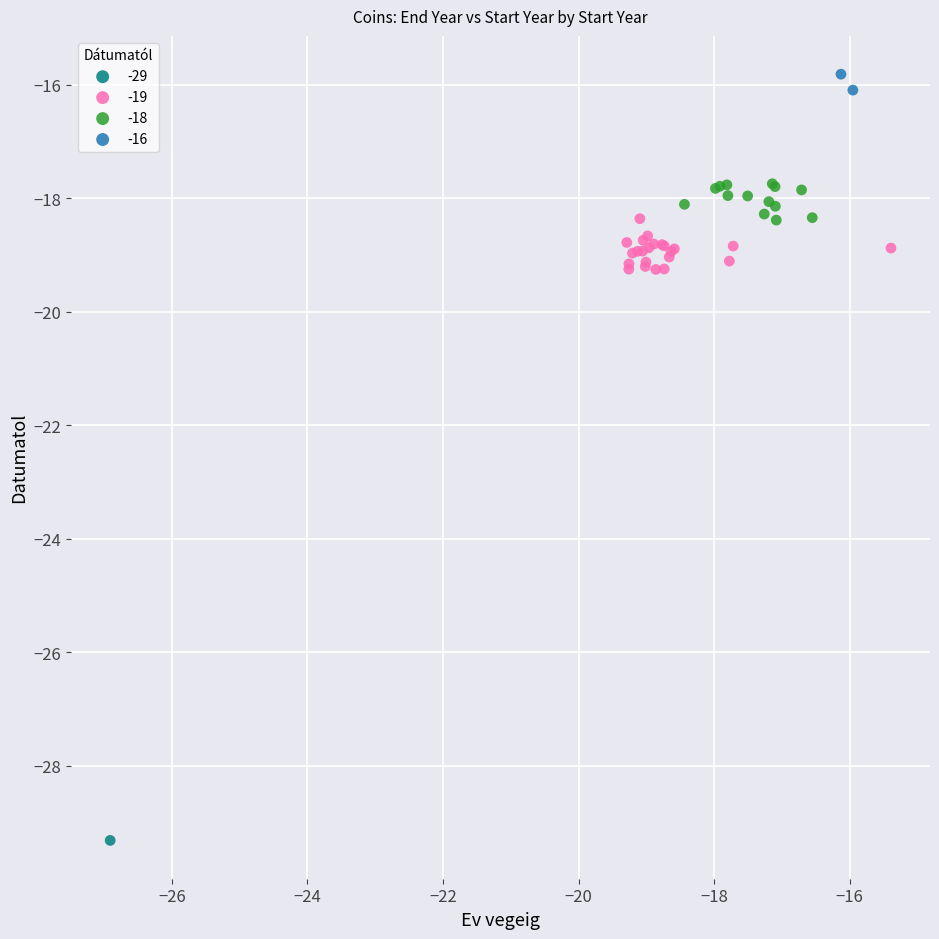

What are all the series names shown in the legend?

-29, -19, -18, -16